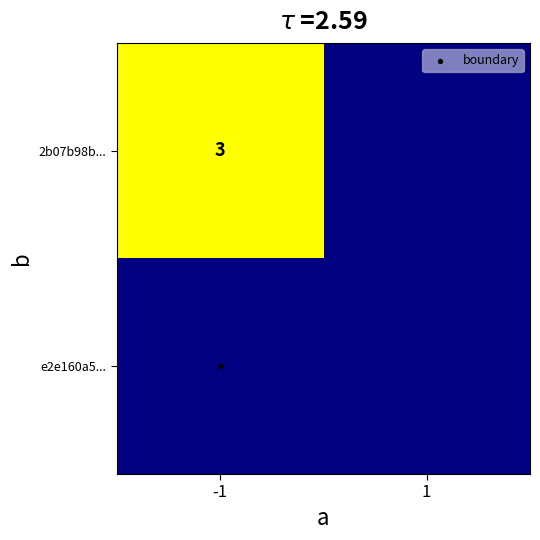

Which label corresponds to the smallest value in the chart?

1